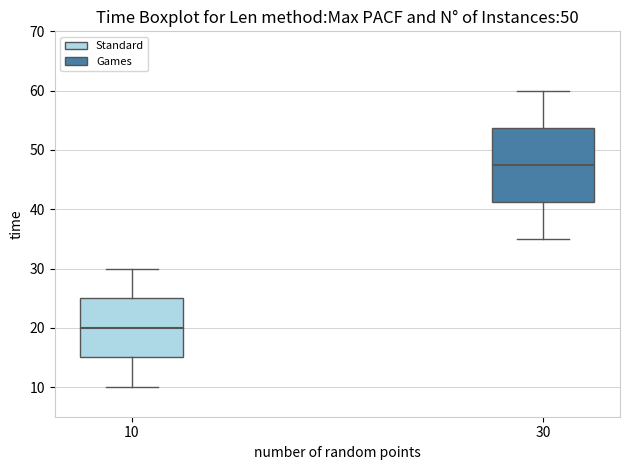

Reading left to right, transcribe this box plot: for each box, give where its median line is, the range the box spans, and where its two whiskers end, as read against the y-axis. The values are not printed on the chart, so give them approximately, as read against the axis.

10: median 20, box 15 to 25, whiskers 10 to 30
30: median 48, box 41 to 54, whiskers 35 to 60